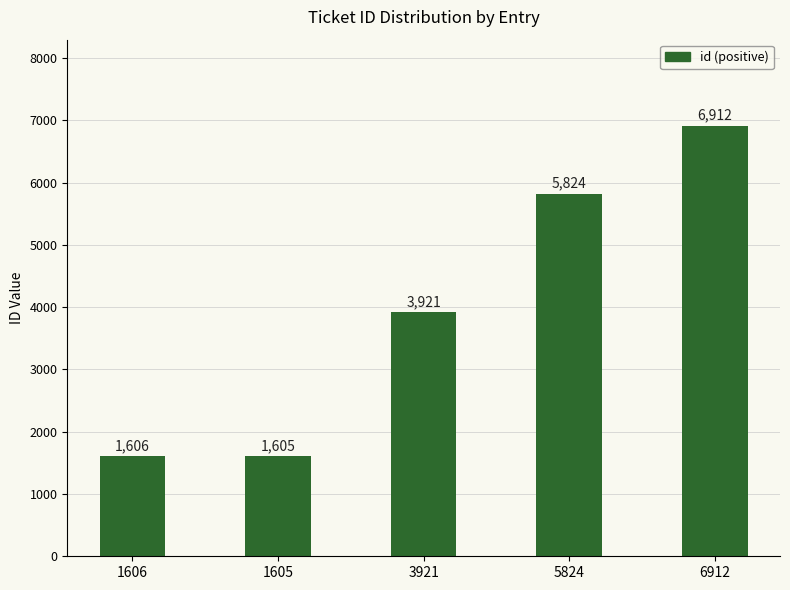

What is the difference between the values at 6912 and 5824?

1088